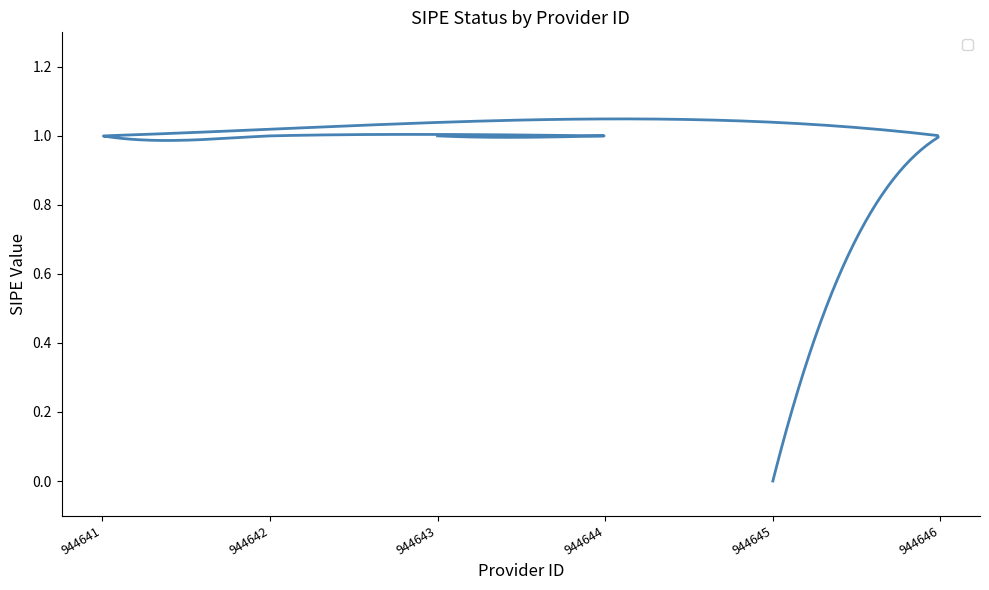

Does the chart display data point markers on the line(s)?

No